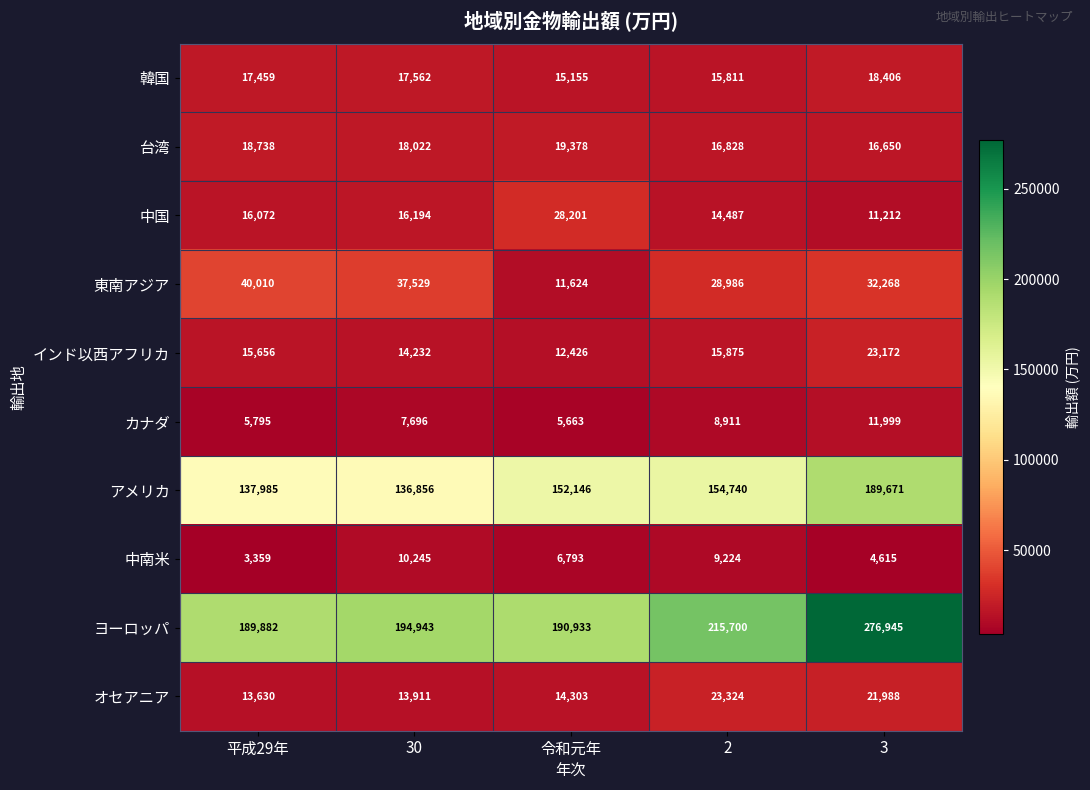

At 3, list the series in order from smallest to largest.

中南米, 中国, カナダ, 台湾, 韓国, オセアニア, インド以西アフリカ, 東南アジア, アメリカ, ヨーロッパ